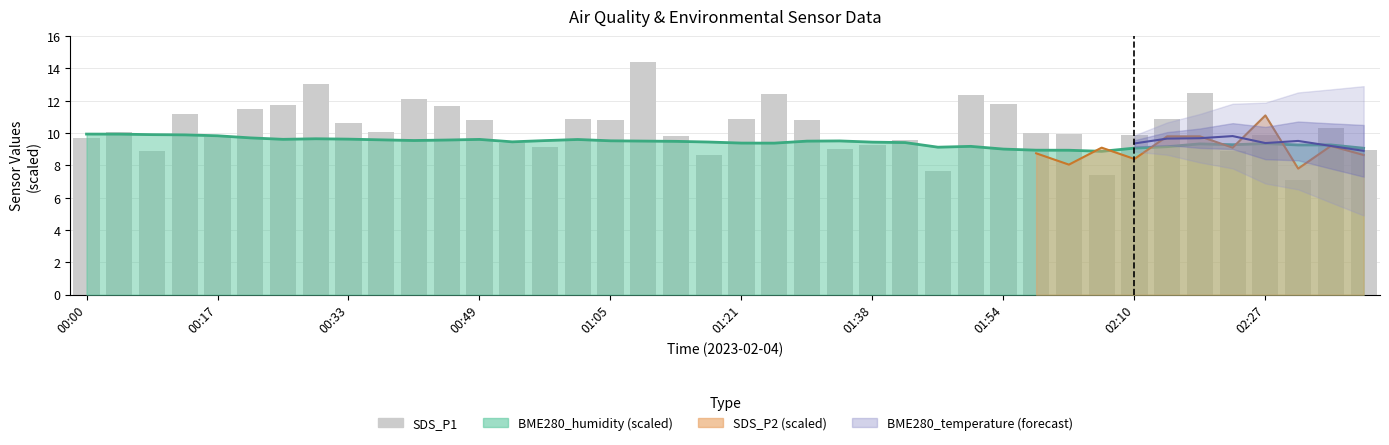

How many data points are less than 10?

18